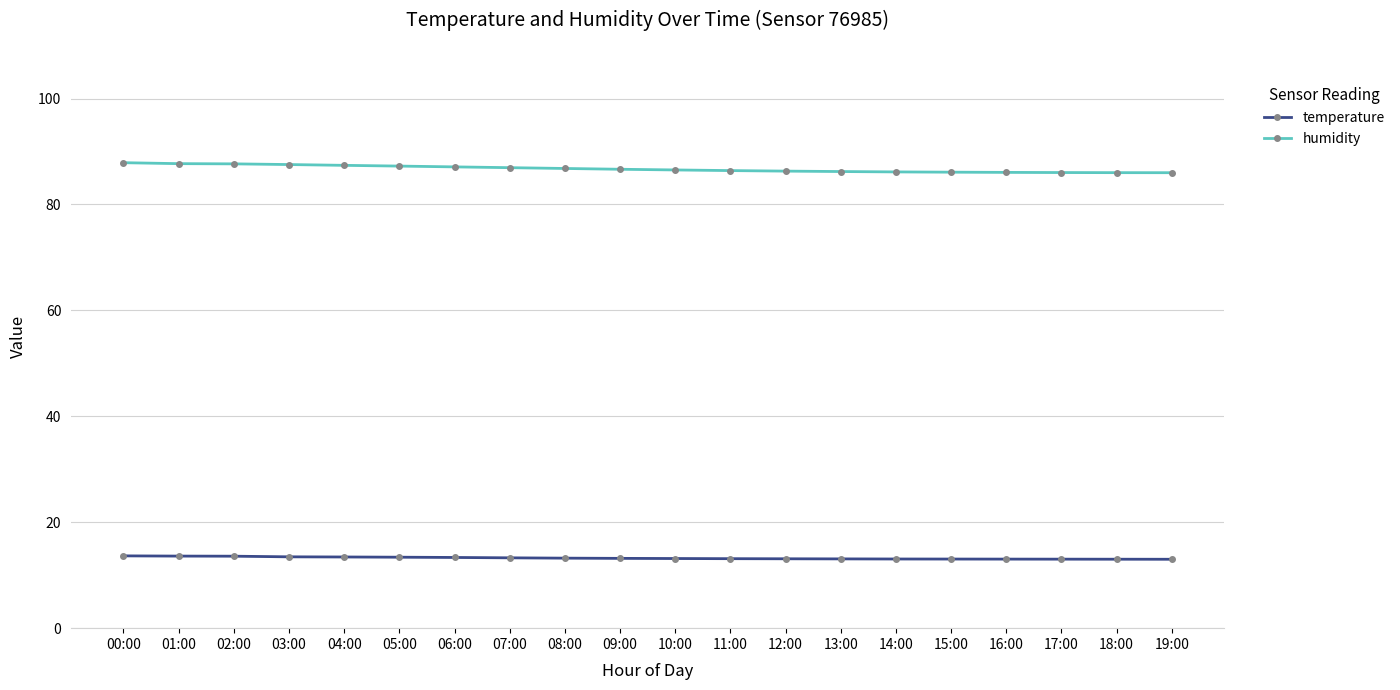

True or false: temperature and humidity intersect in this chart.

False